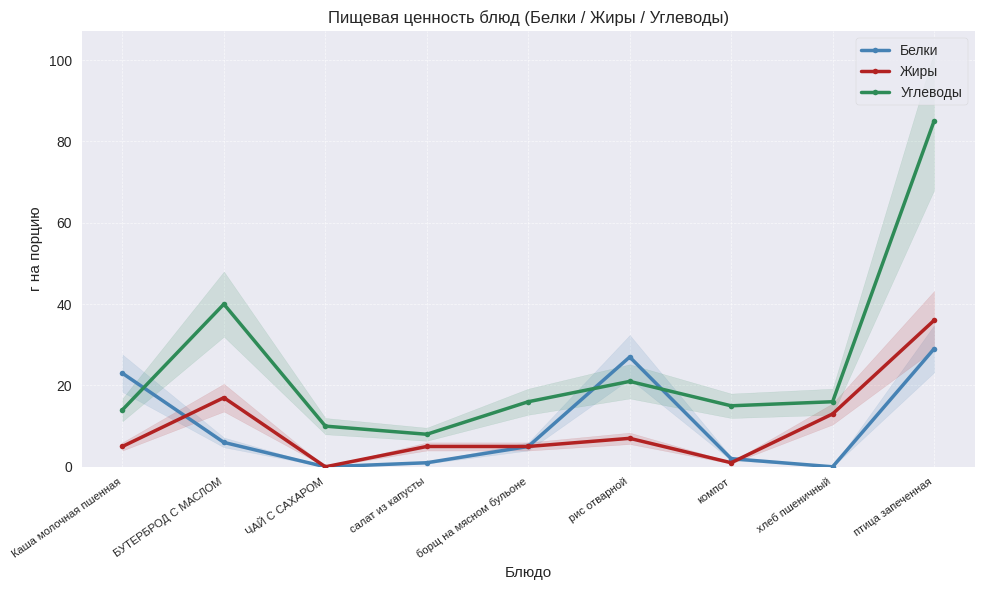

At which label does Углеводы reach its minimum?

салат из капусты